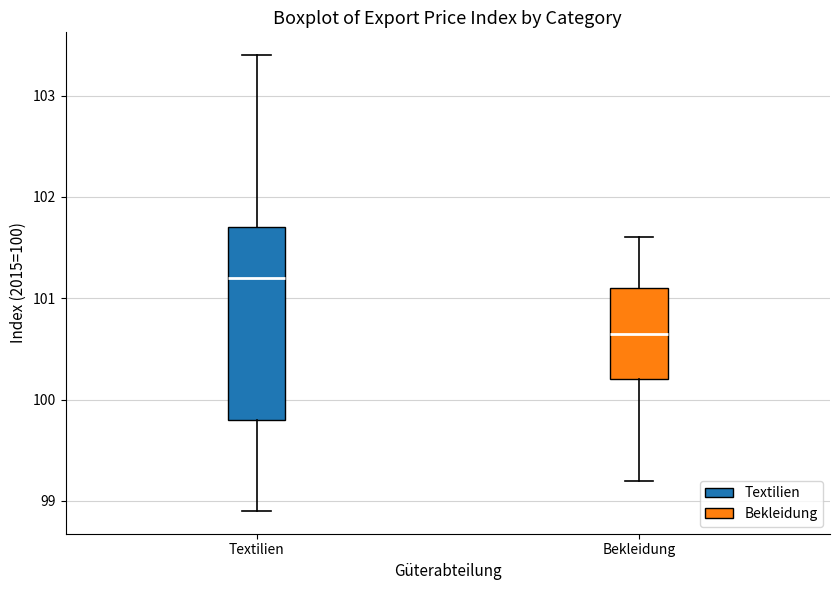

Reading left to right, transcribe this box plot: for each box, give where its median line is, the range the box spans, and where its two whiskers end, as read against the y-axis. The values are not printed on the chart, so give them approximately, as read against the axis.

Textilien: median 101.2, box 99.8 to 101.7, whiskers 98.9 to 103.4
Bekleidung: median 100.7, box 100.2 to 101.1, whiskers 99.2 to 101.6